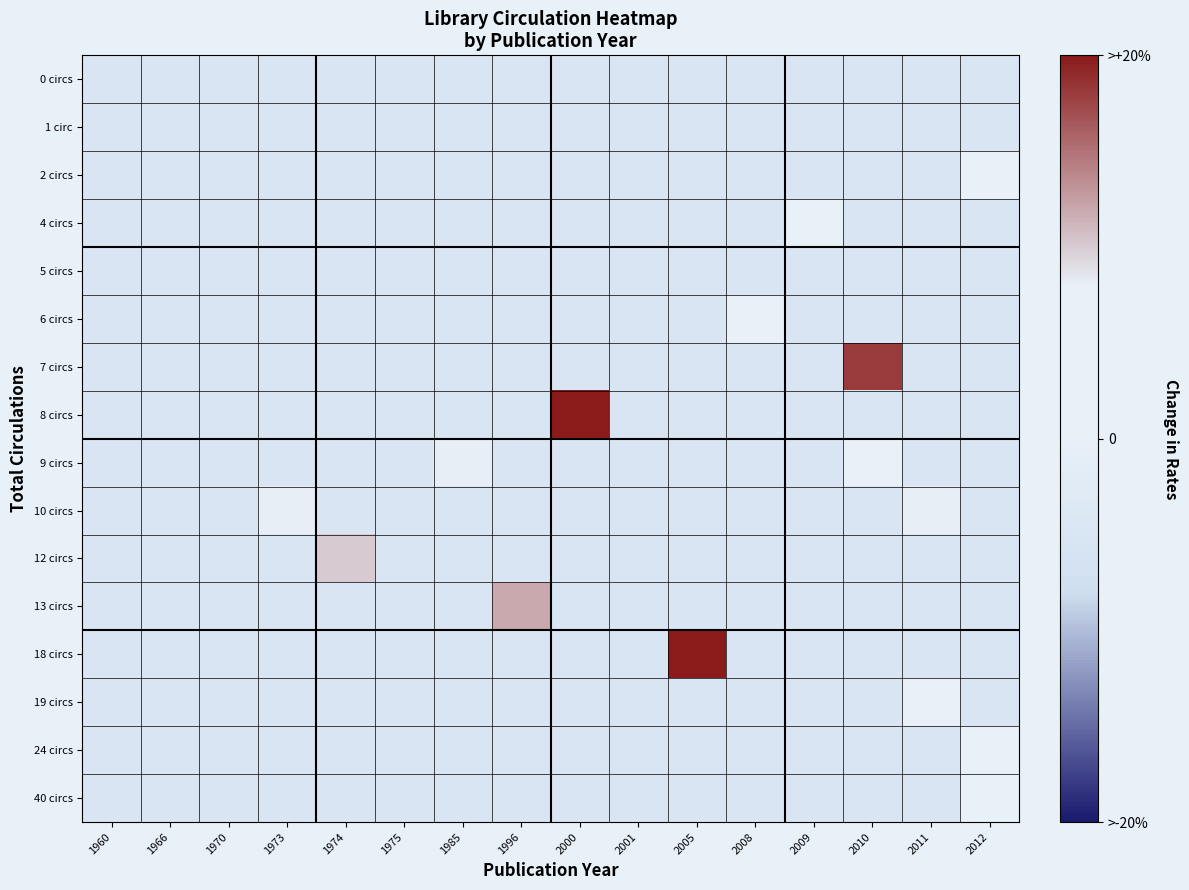

Which label corresponds to the largest value in the chart?

2000